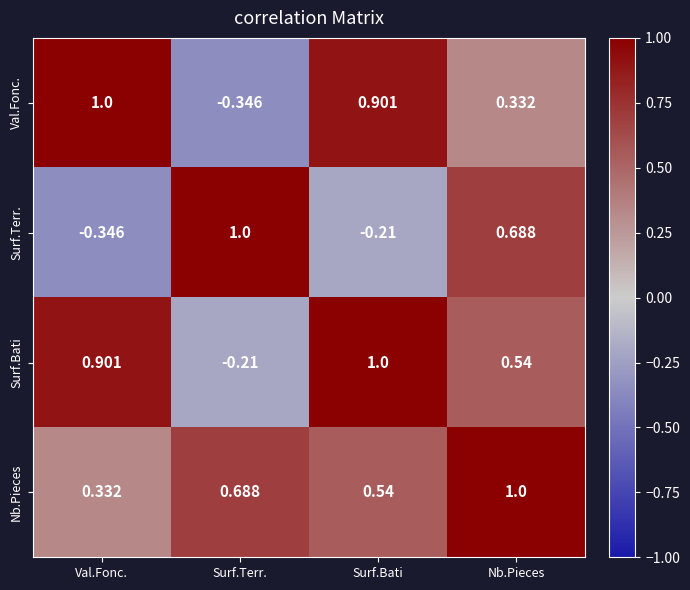

How many data points in Val.Fonc. are above 0?

3